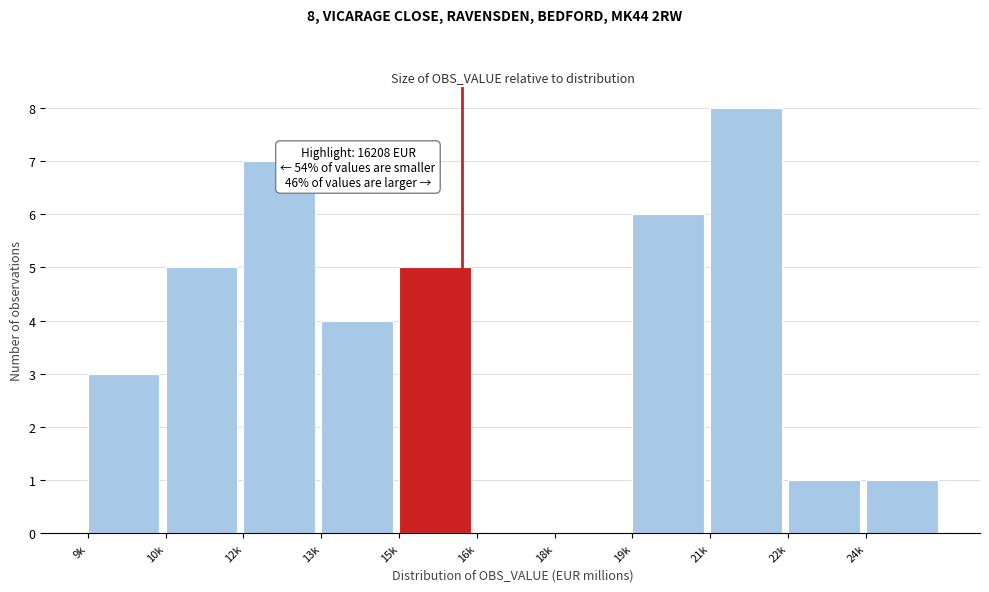

Reading right to left, transcribe all the data shown in this chart.

24k=1	22k=1	21k=8	19k=6	18k=0	16k=0	15k=5	13k=4	12k=7	10k=5	9k=3